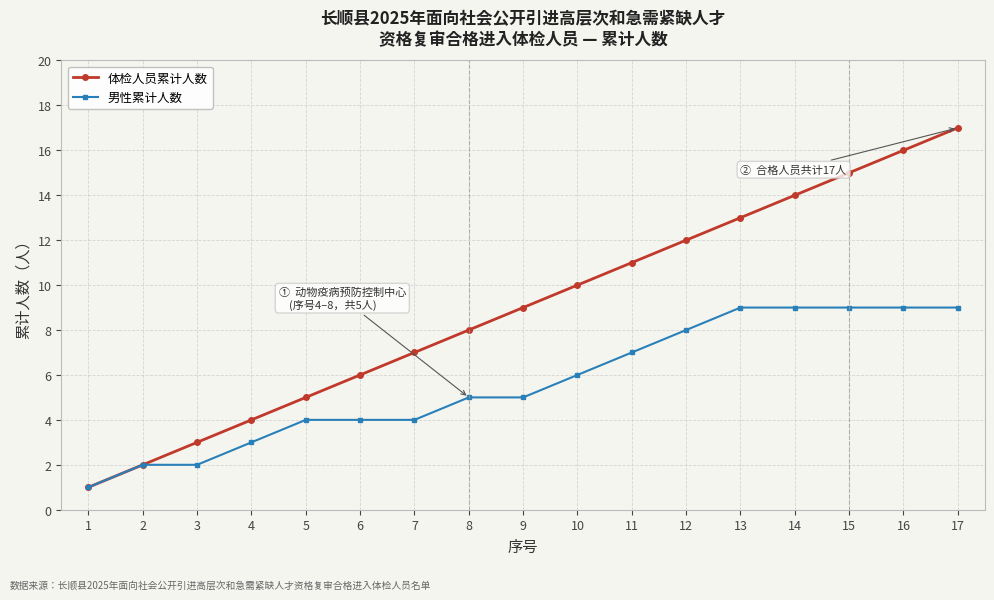

What are all the series names shown in the legend?

体检人员累计人数, 男性累计人数